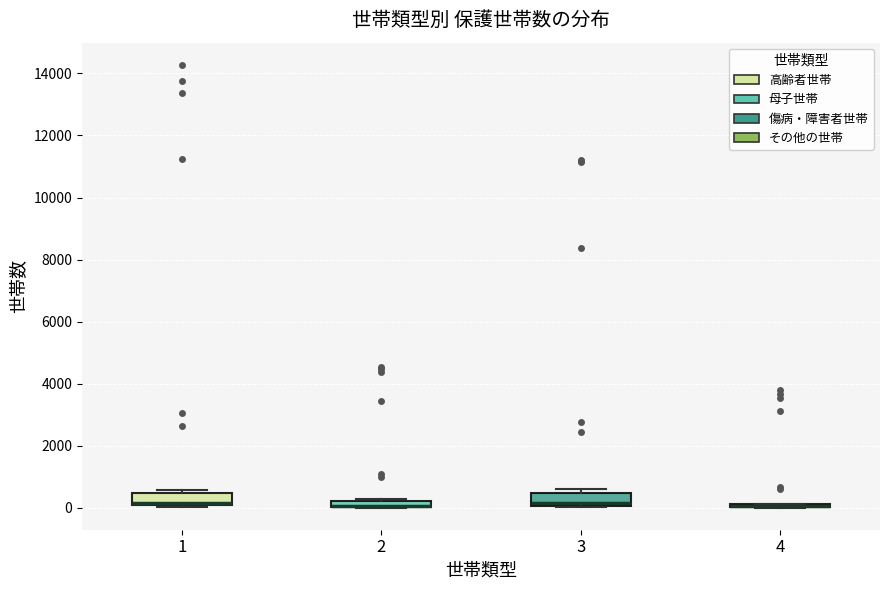

Where is the lower edge of the box at x = 3 on the y-axis? The values are not printed on the chart, so give them approximately, as read against the axis.

0